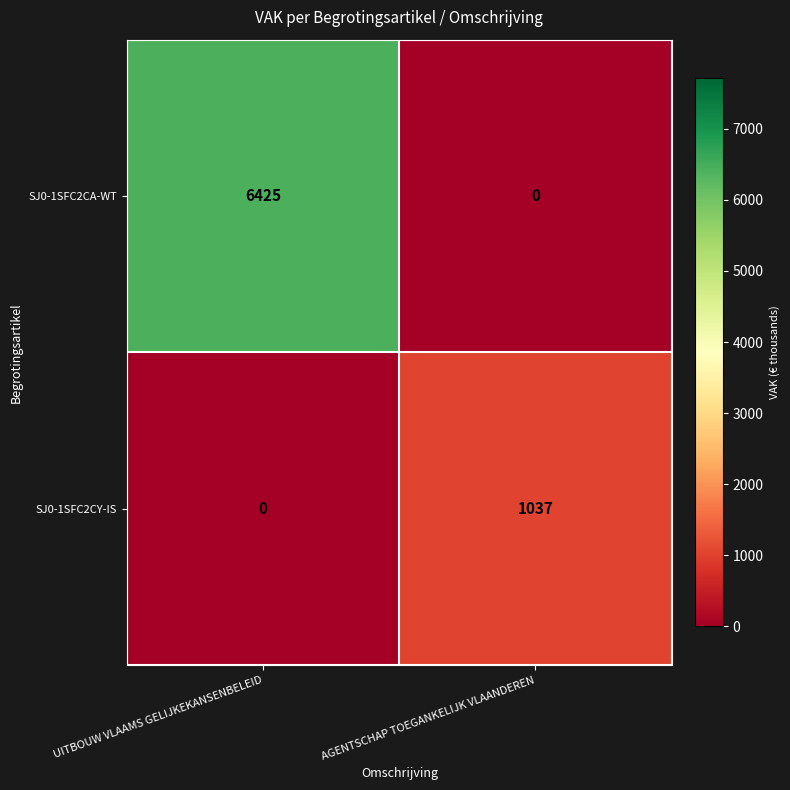

Reading right to left, transcribe all the data shown in this chart.

SJ0-1SFC2CA-WT: 0	6425
SJ0-1SFC2CY-IS: 1037	0